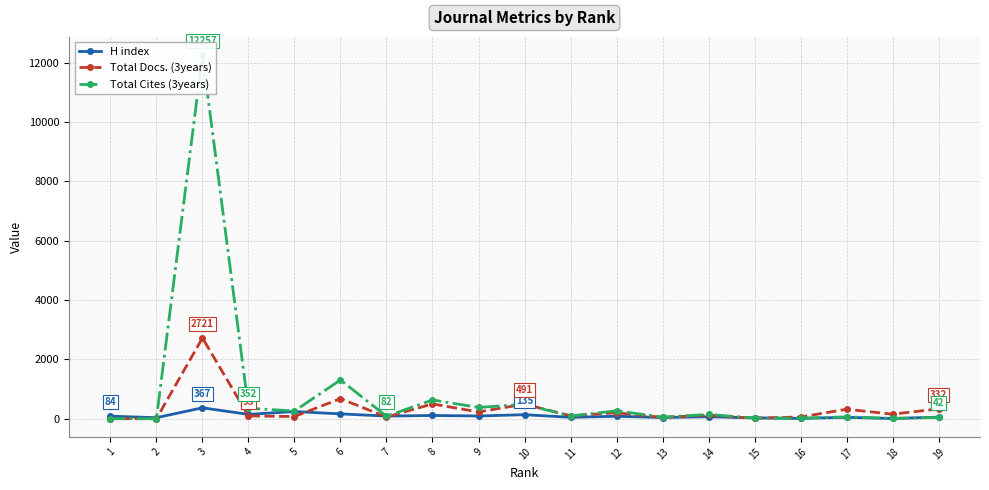

Which series has the largest total across all categories?

Total Cites (3years)